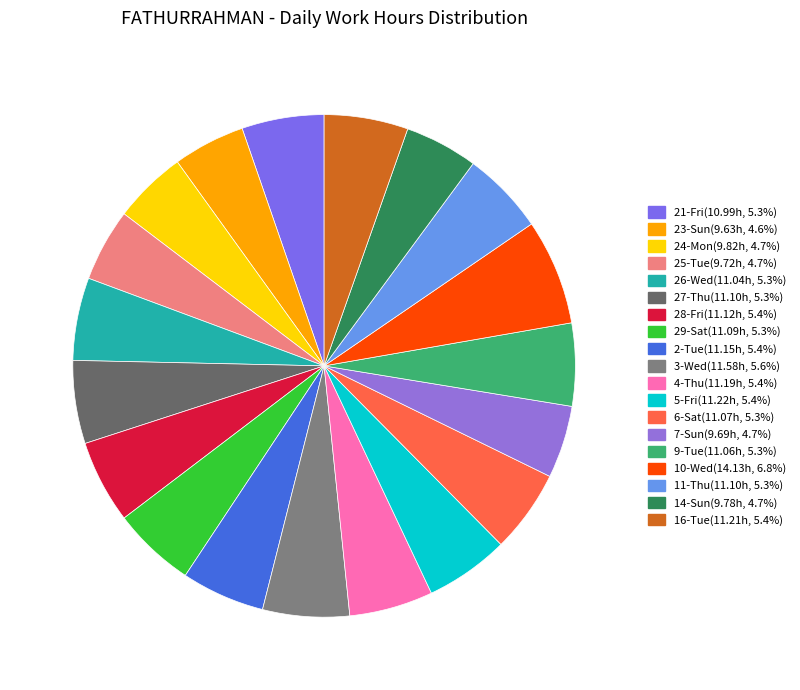

What is the total percentage of 7-Sun and 23-Sun?

9.3%